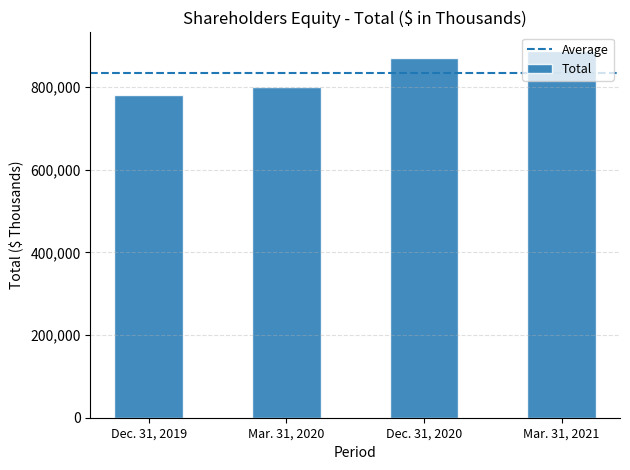

Rank the categories by value from highest to lowest.

Mar. 31, 2021, Dec. 31, 2020, Mar. 31, 2020, Dec. 31, 2019